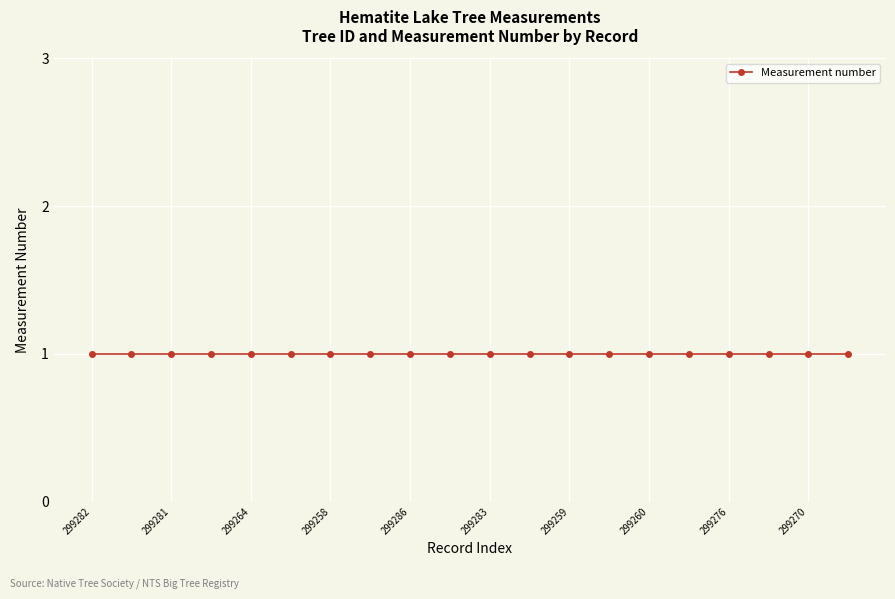

What is the sum of all Measurement number values?

20